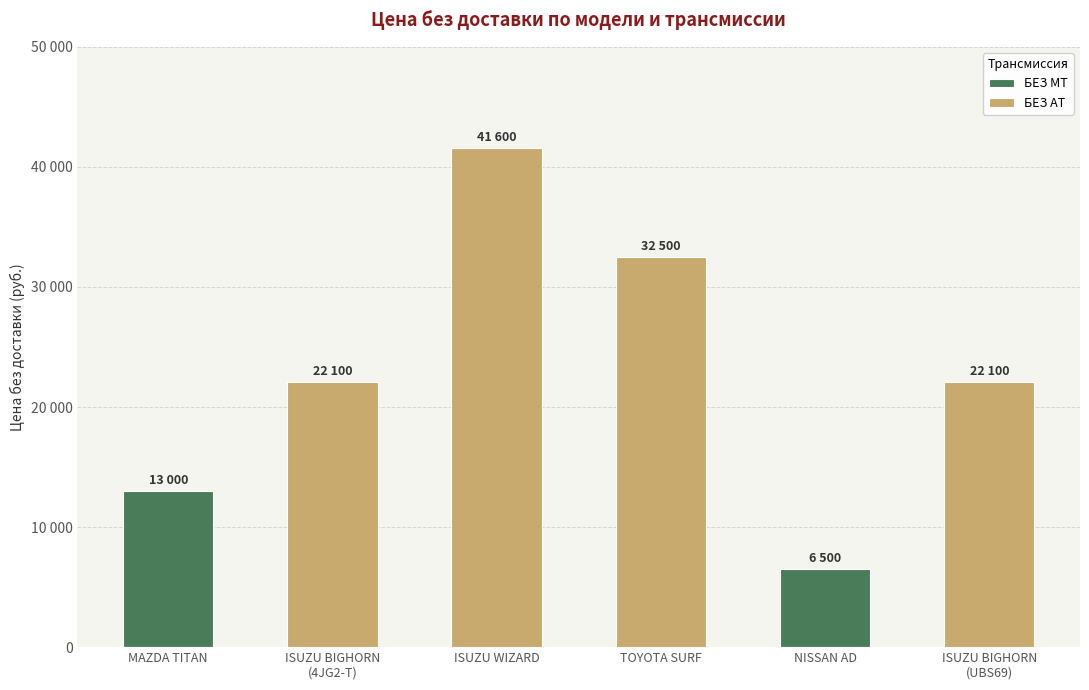

Between MAZDA TITAN and ISUZU BIGHORN
(4JG2-T), which series saw the biggest shift?

БЕЗ AT